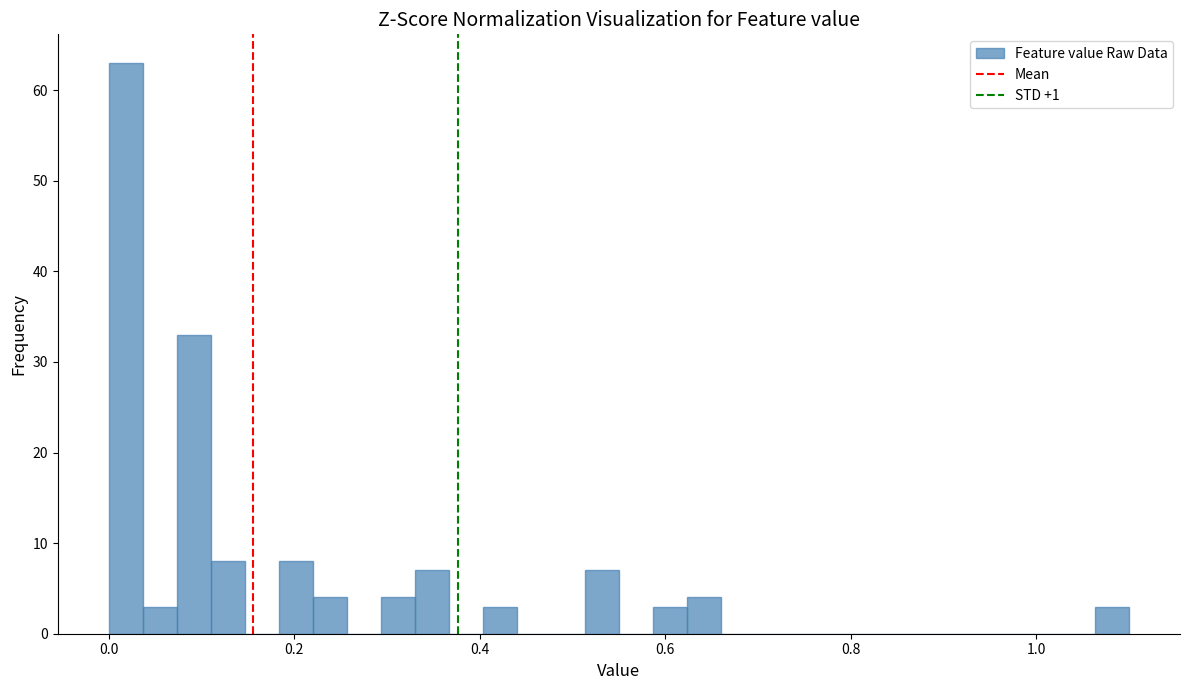

Read against the x-axis, roughly where is the centre of the tallest bar?

0.02